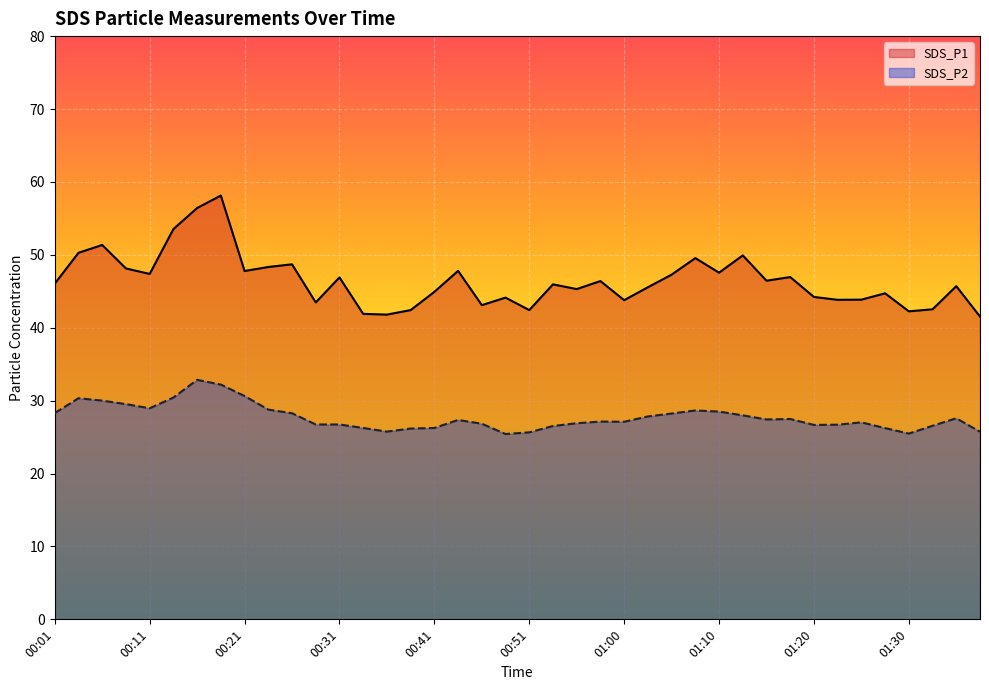

True or false: SDS_P1 and SDS_P2 cross at least once.

False